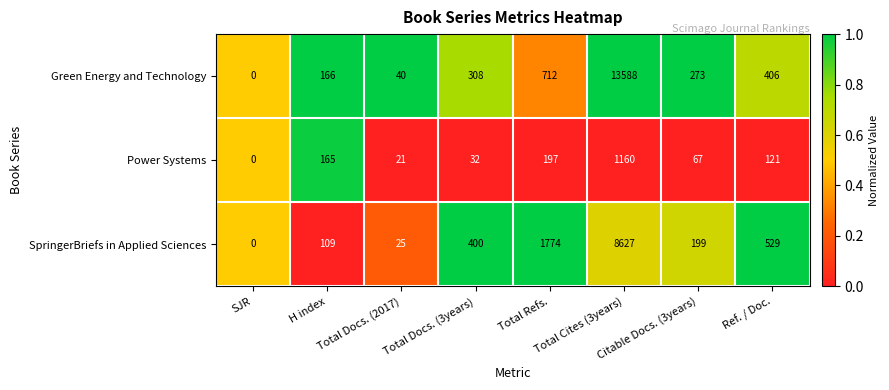

Which label corresponds to the largest value in the chart?

Total Cites (3years)